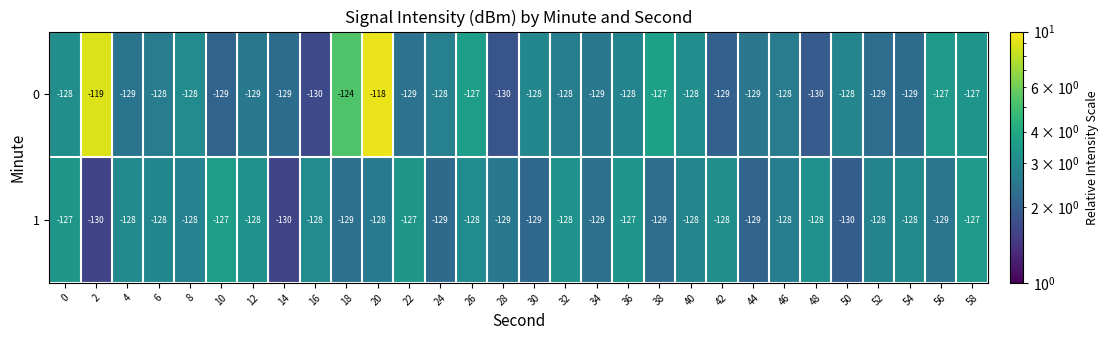

Rank the series at 4 from highest to lowest value.

1, 0